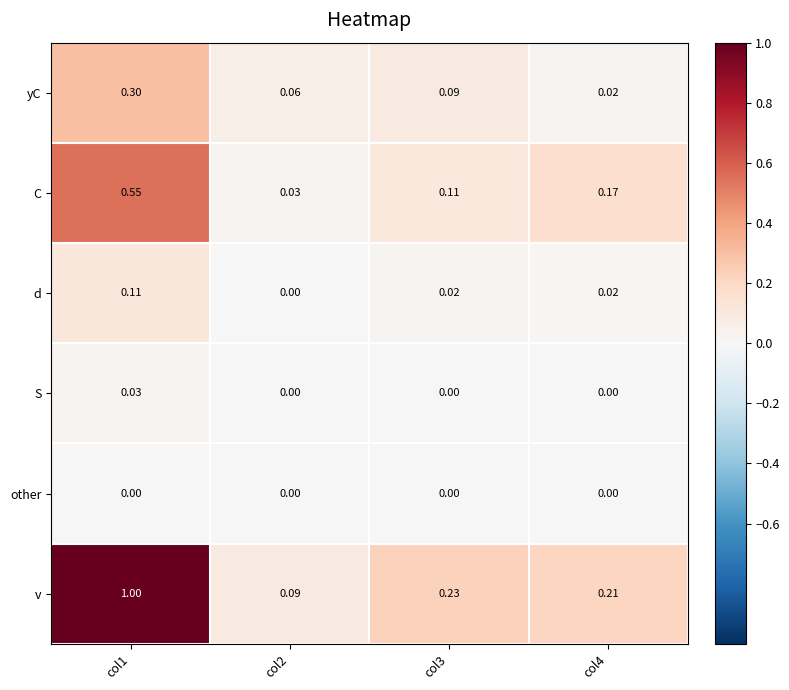

Rank the series at col1 from highest to lowest value.

v, C, yC, d, S, other